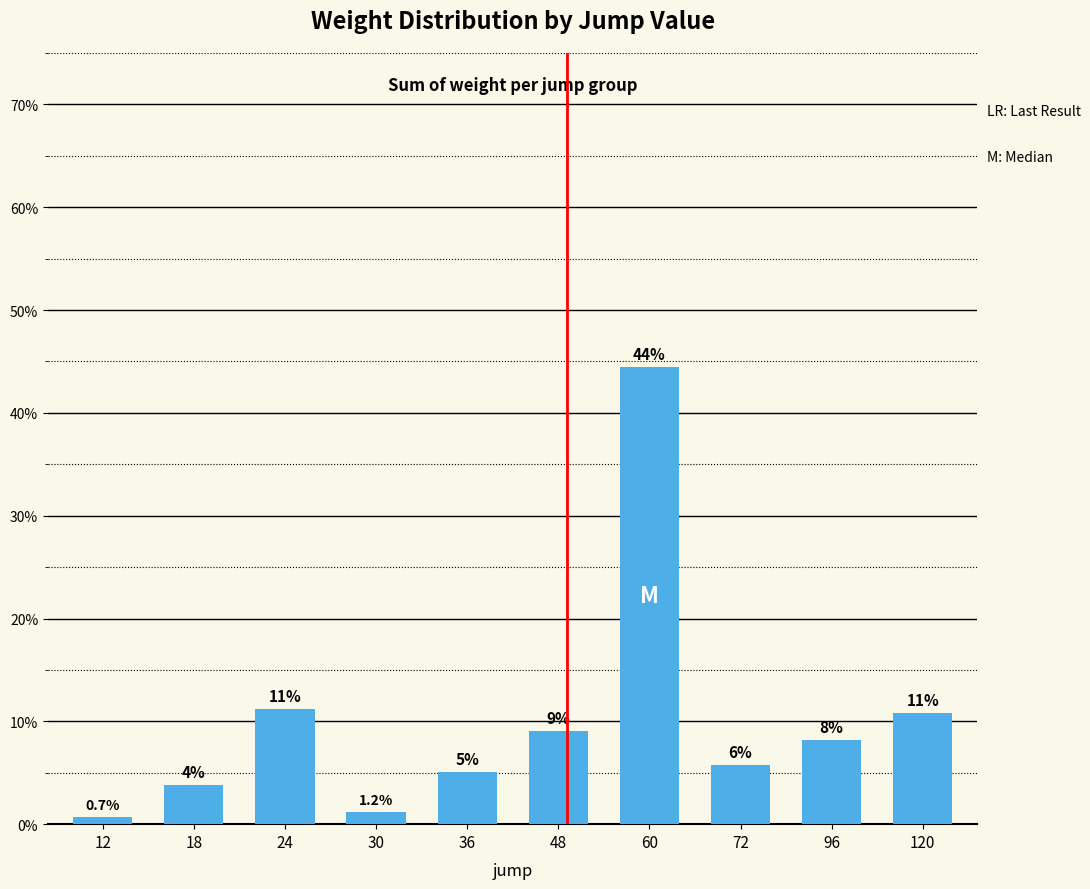

Reading right to left, transcribe all the data shown in this chart.

120=290	96=220	72=154	60=1196	48=243	36=136	30=31	24=301	18=103	12=18